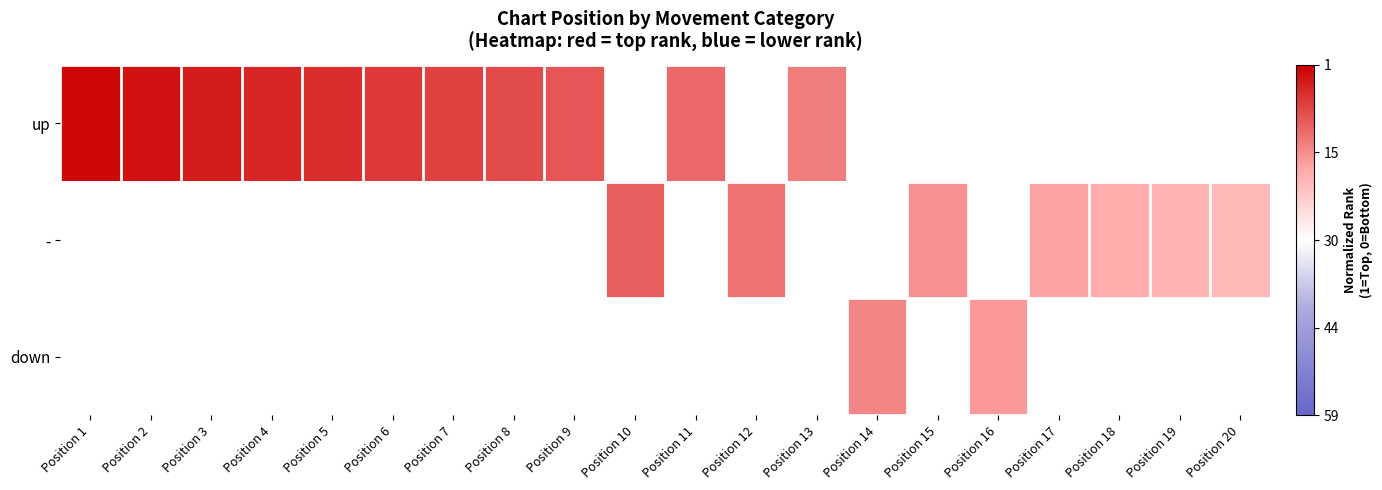

Is it true that up equals 1.4 at Position 11?

False